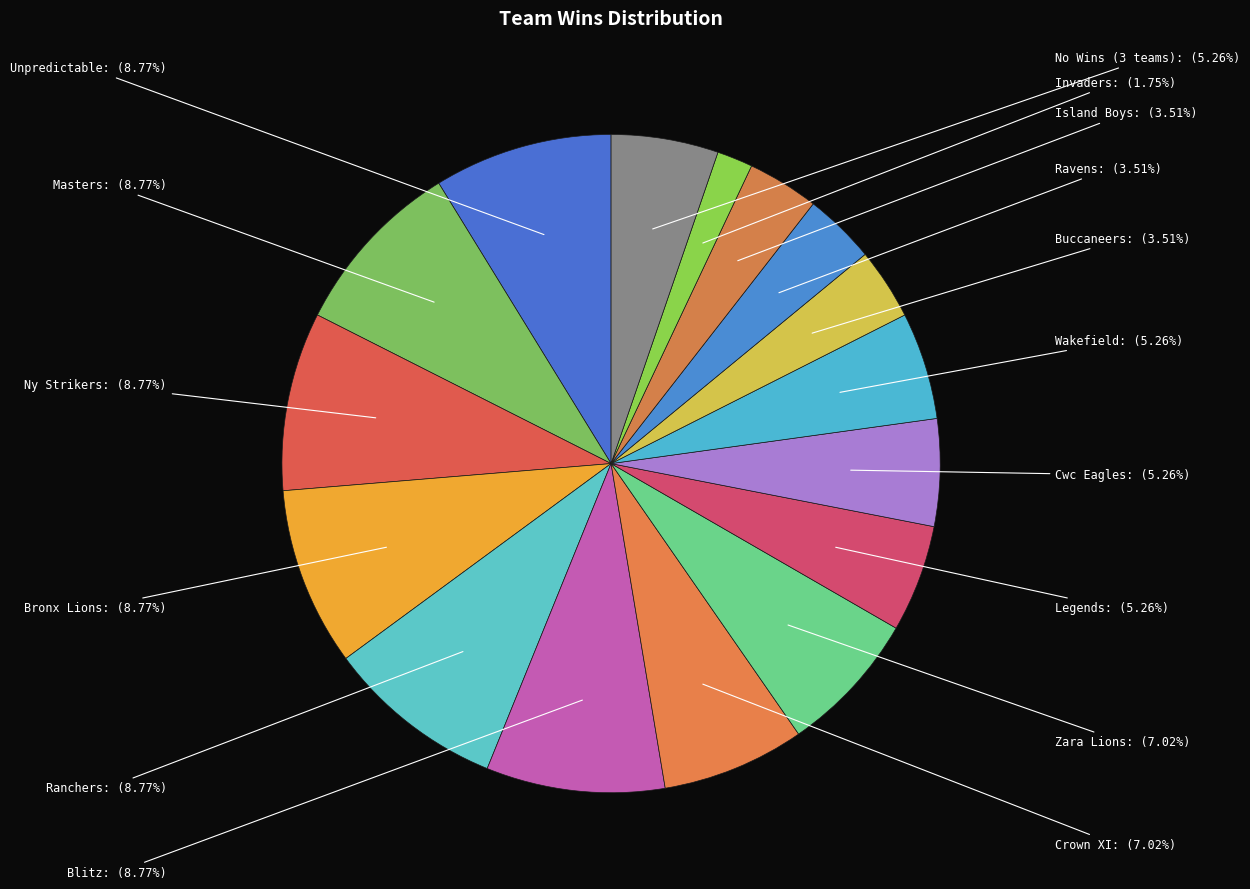

What portion of the pie excludes Island Boys?

96.5%